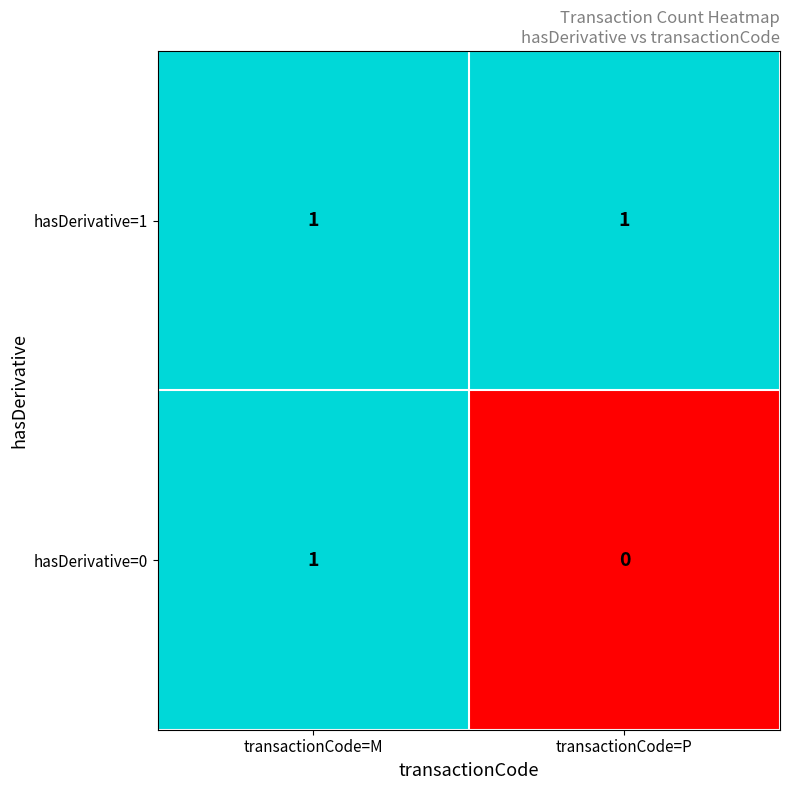

Which series has the largest range (max minus min)?

hasDerivative=0